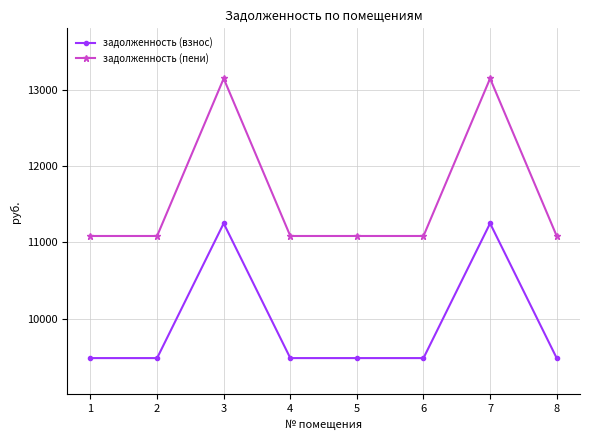

True or false: задолженность (взнос) has a value of 9484.8 at 4.

True